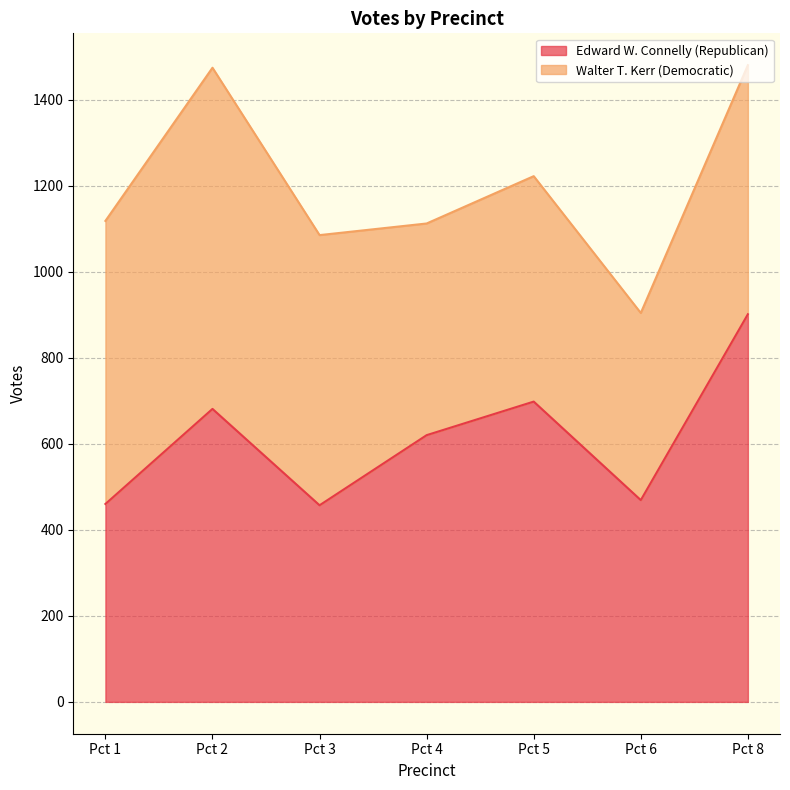

Does the chart display data point markers on the line(s)?

No